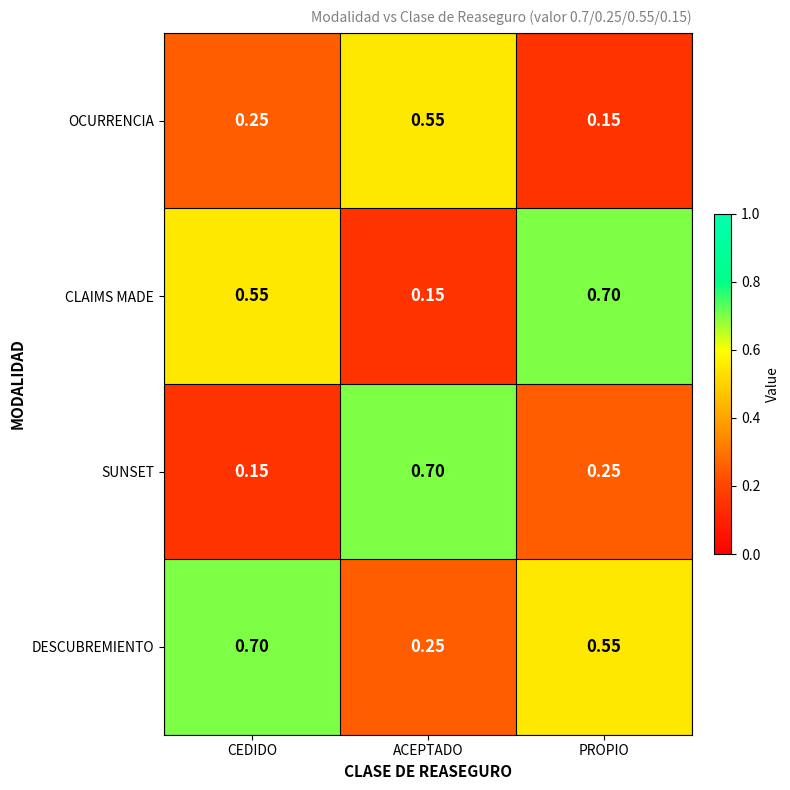

Which series has the largest total across all categories?

DESCUBREMIENTO